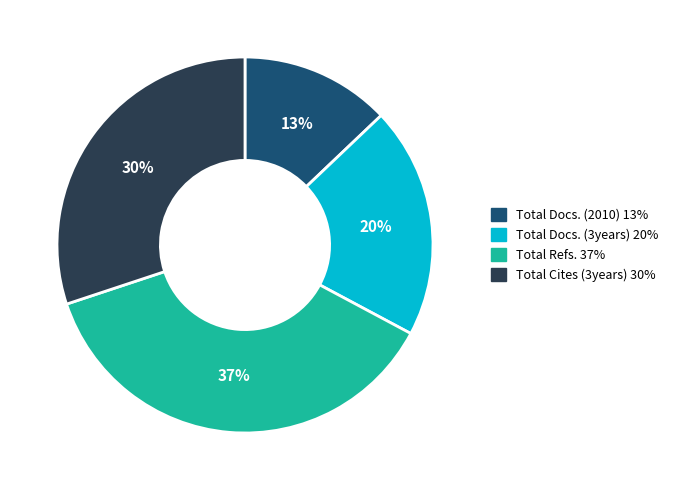

Which slice is the smallest?

Total Docs. (2010)